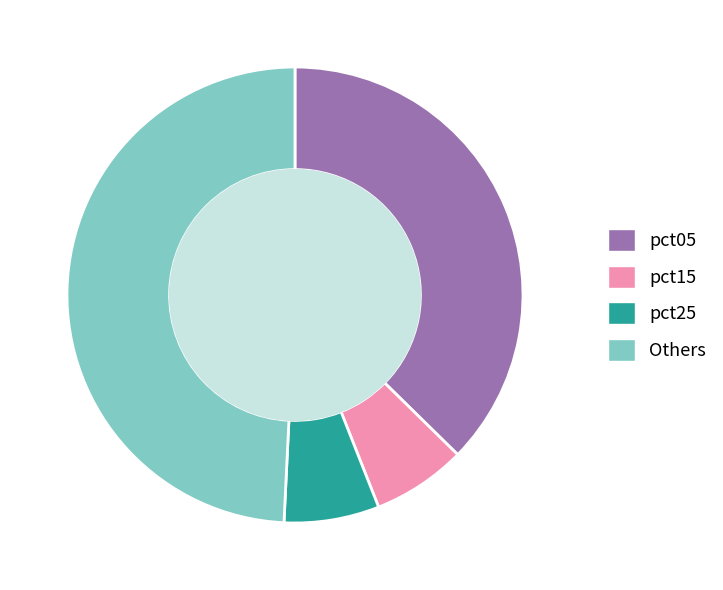

Does pct25 account for over 50% of the chart?

No